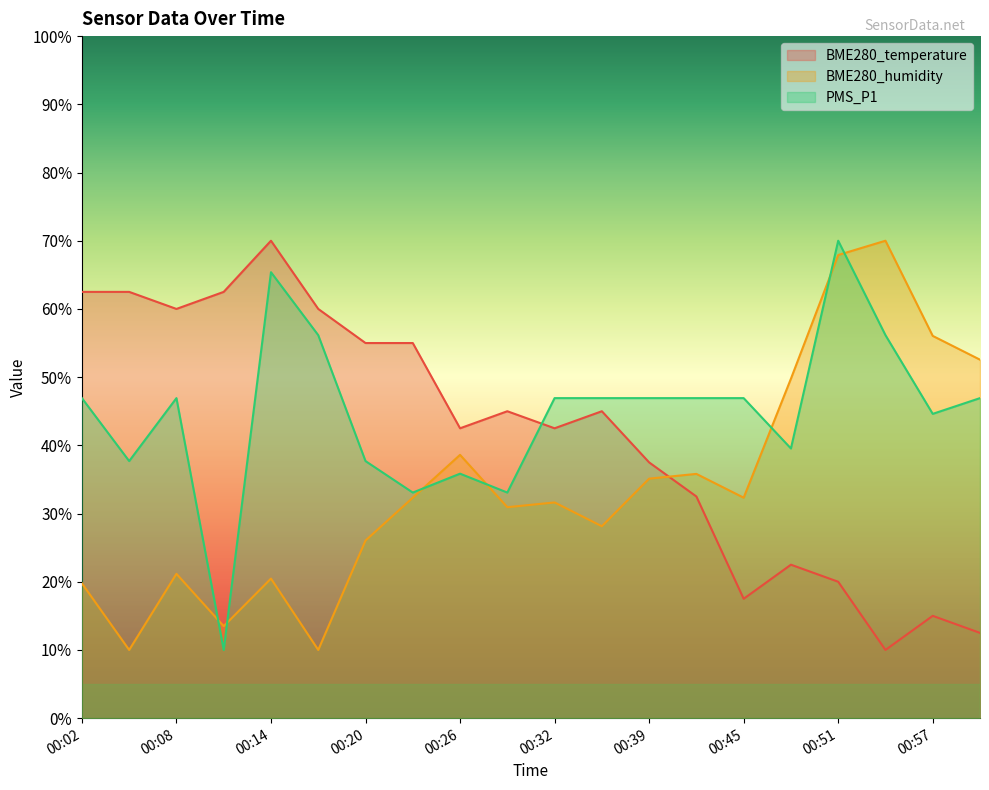

At which category does BME280_temperature reach its first local peak?

00:14